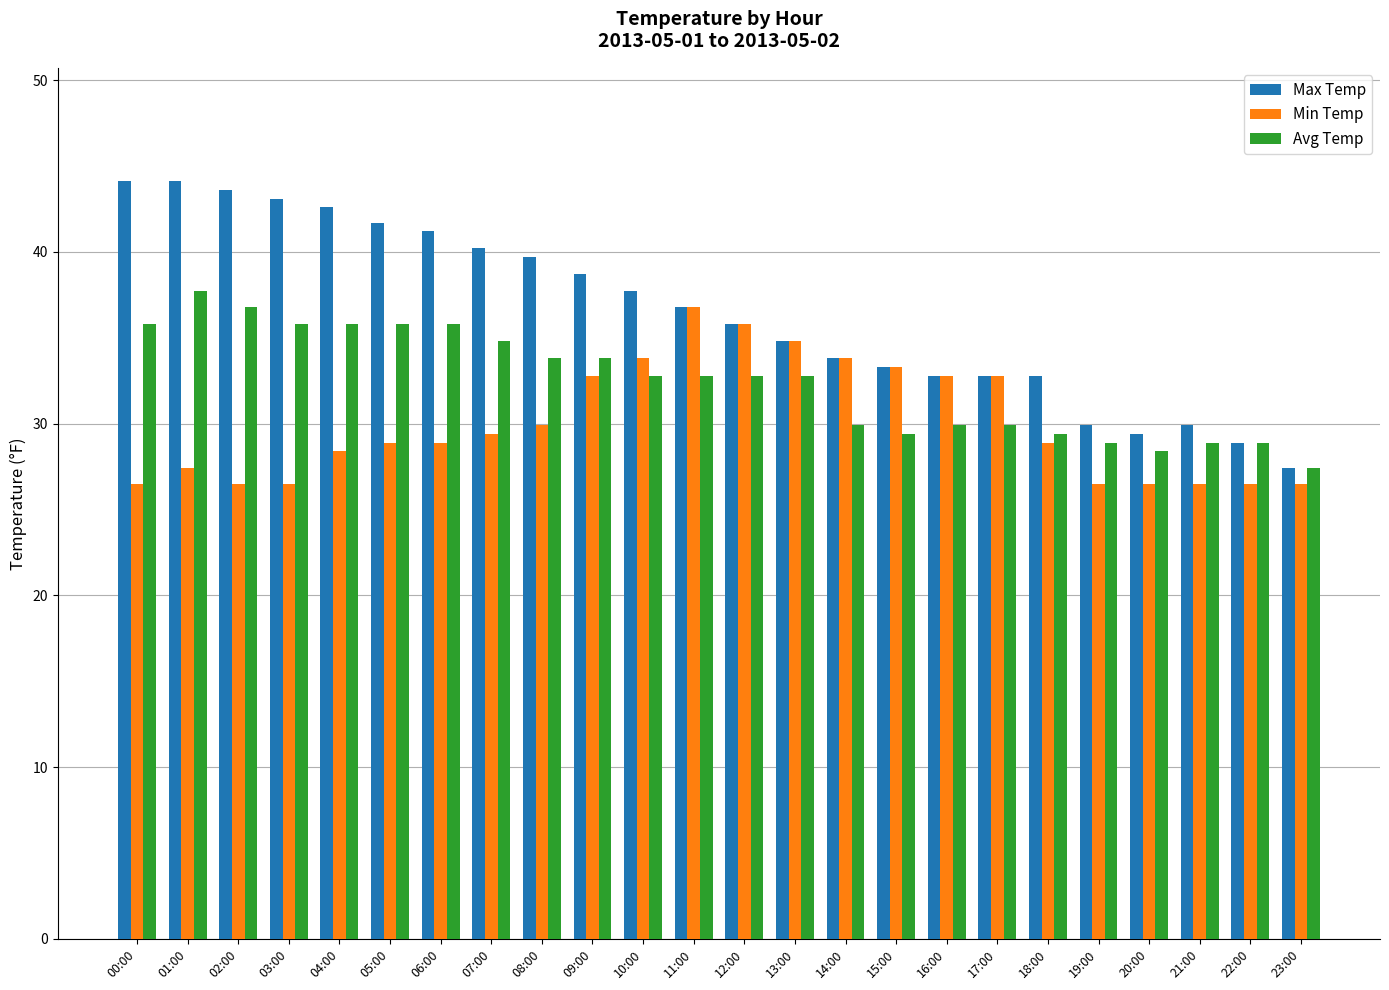

Rank the series by their average value, from lowest to highest.

Min Temp, Avg Temp, Max Temp